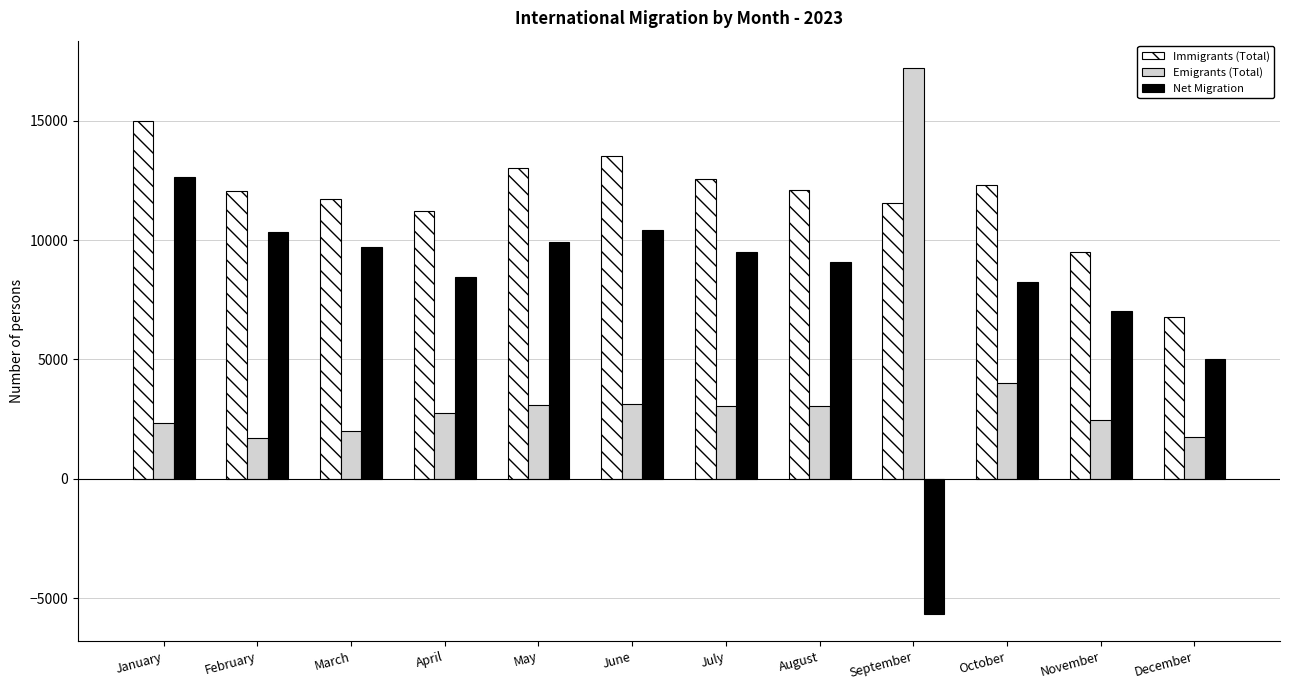

How many groups of bars are there?

12